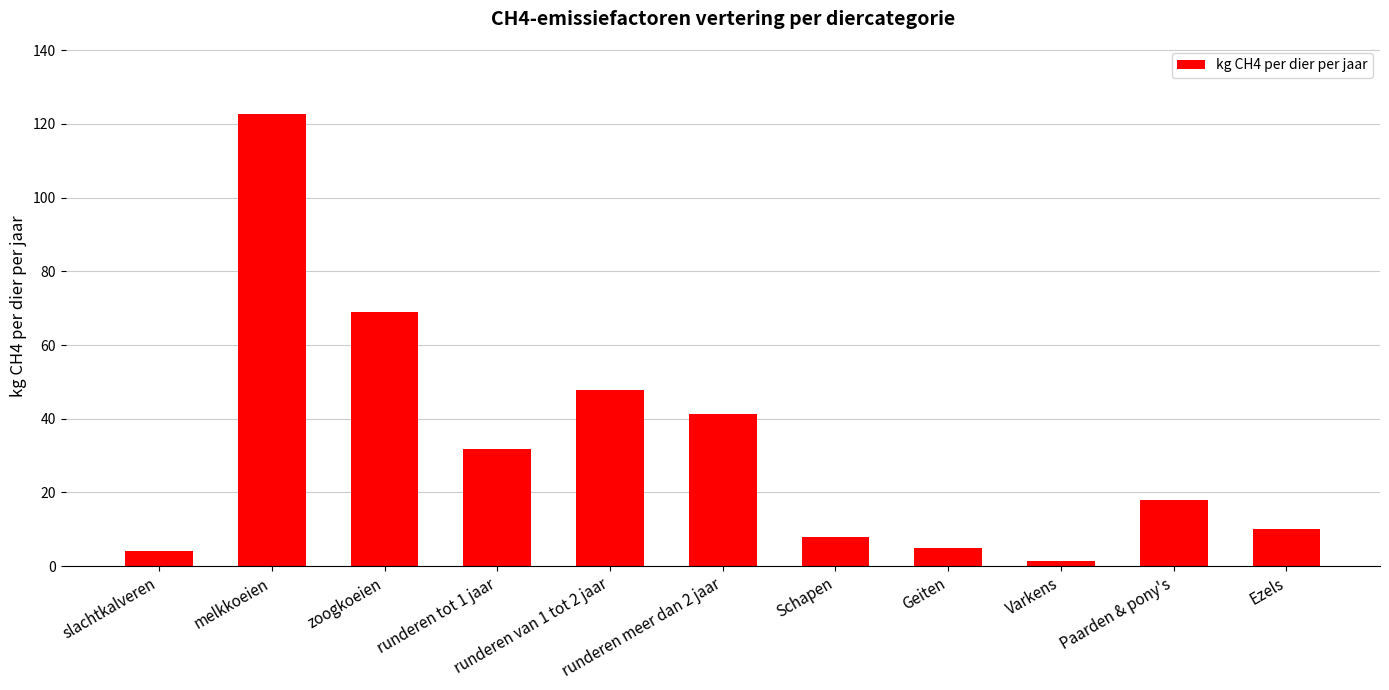

At which category does the chart reach its peak across all series?

melkkoeien